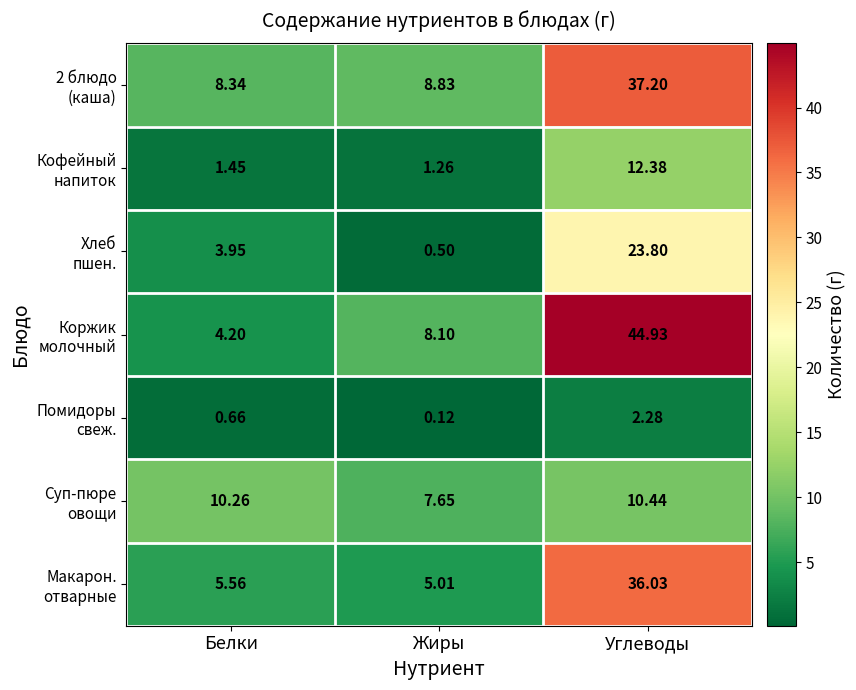

At which category does the chart reach its minimum across all series?

Жиры